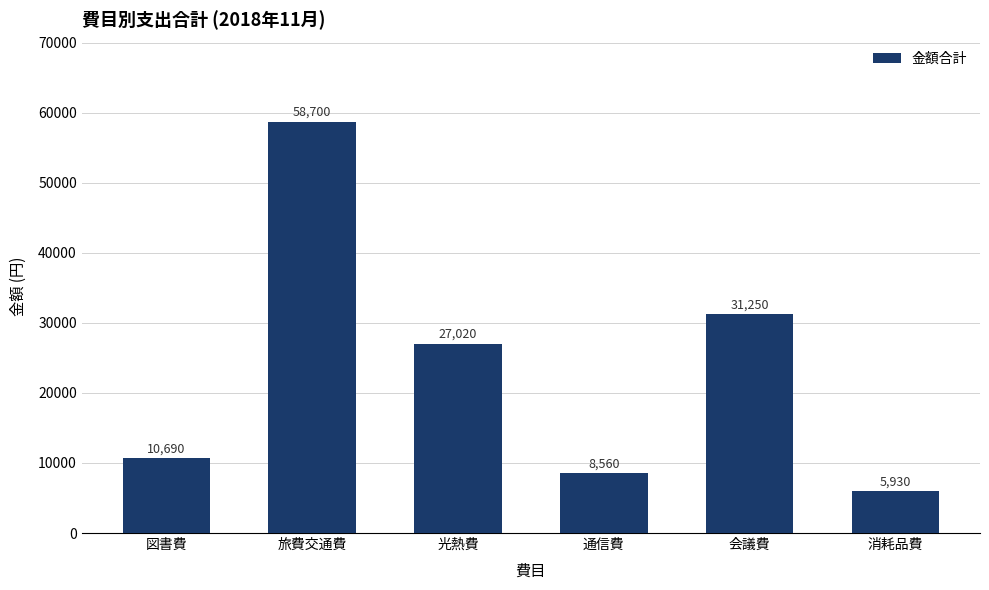

What is the sum of the values at 通信費 and 図書費?

19250